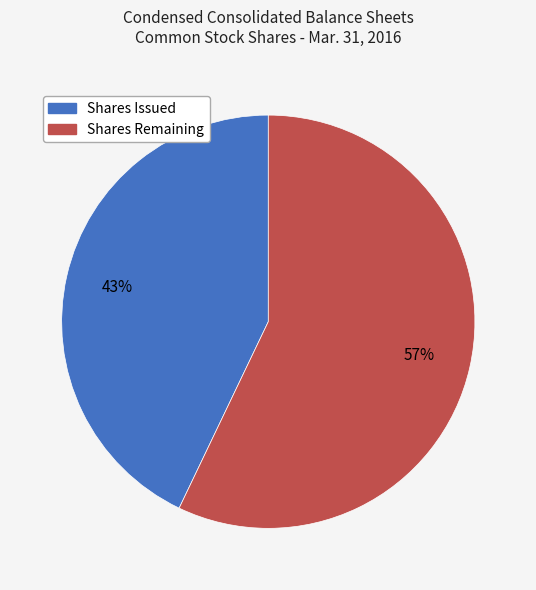

To the nearest percent, what is the average slice percentage?

50%